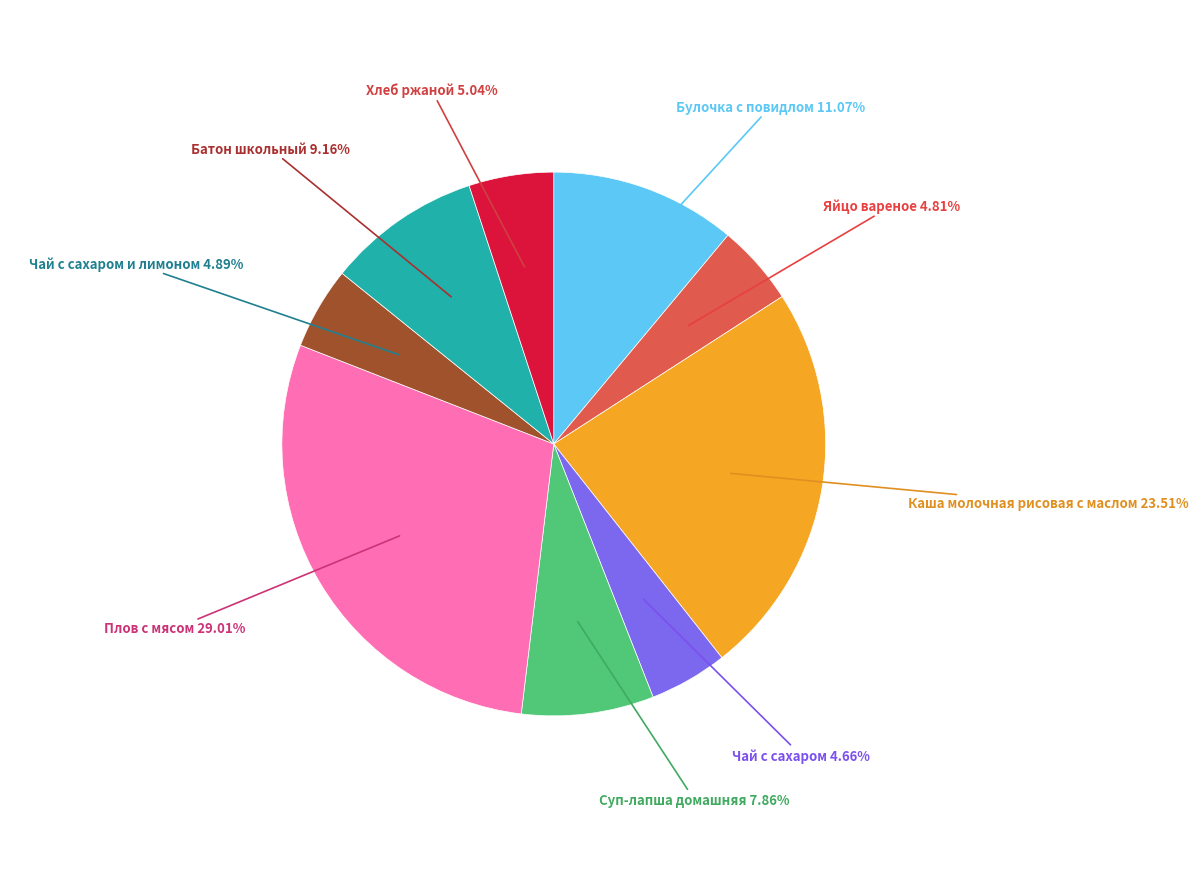

Combined, do Чай с сахаром и лимоном 4.89% and Булочка с повидлом 11.07% account for over 50%?

No